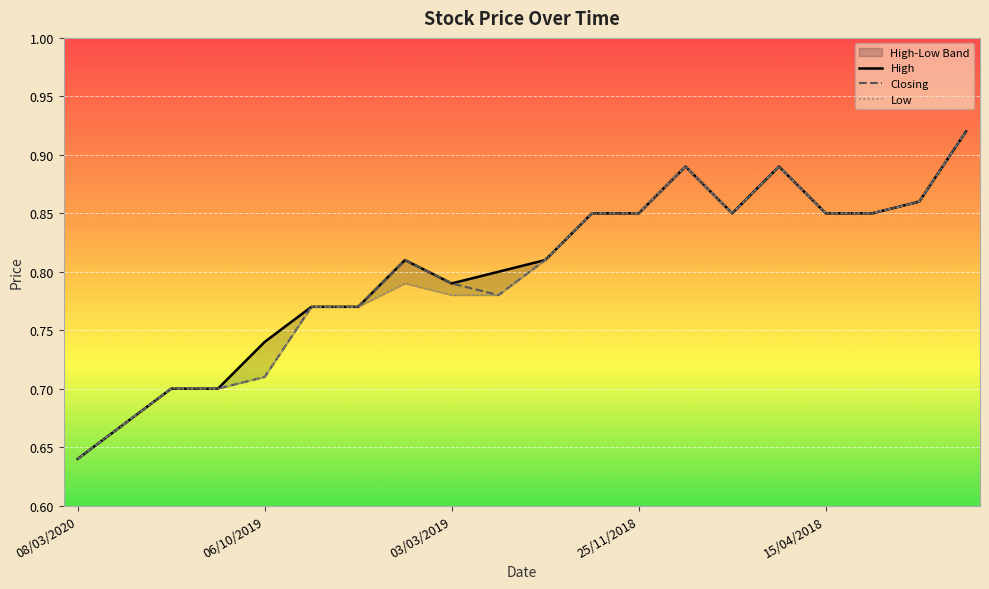

What is the value of the High point at the 1st from the left?

0.6